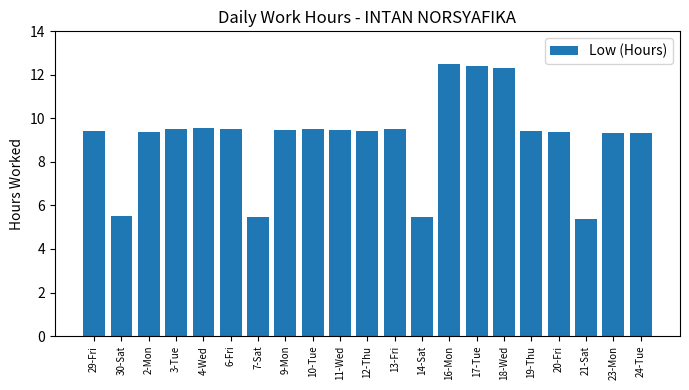

Between 21-Sat and 10-Tue, which is larger?

10-Tue